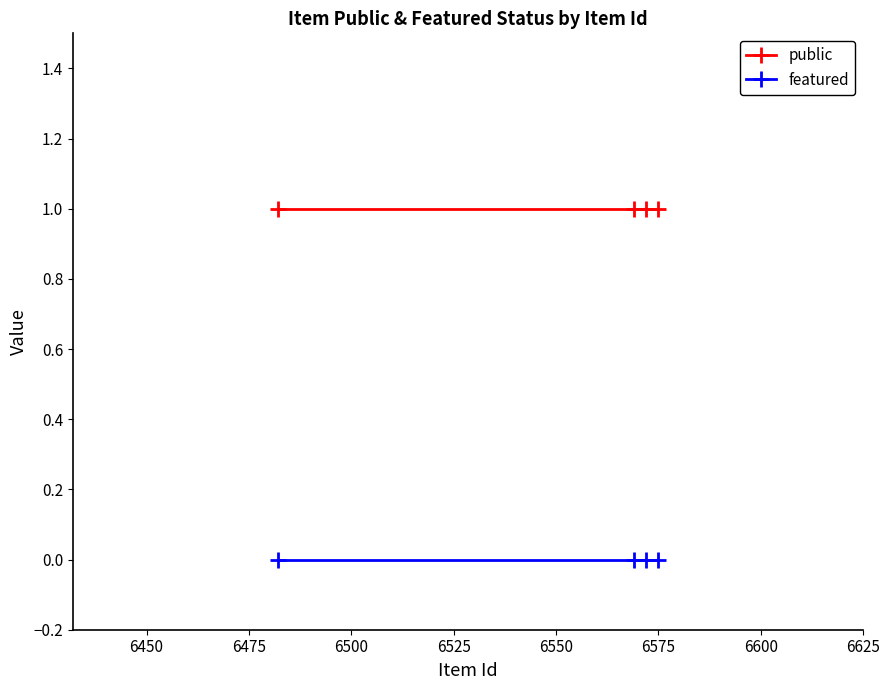

Which series has the largest total across all categories?

public